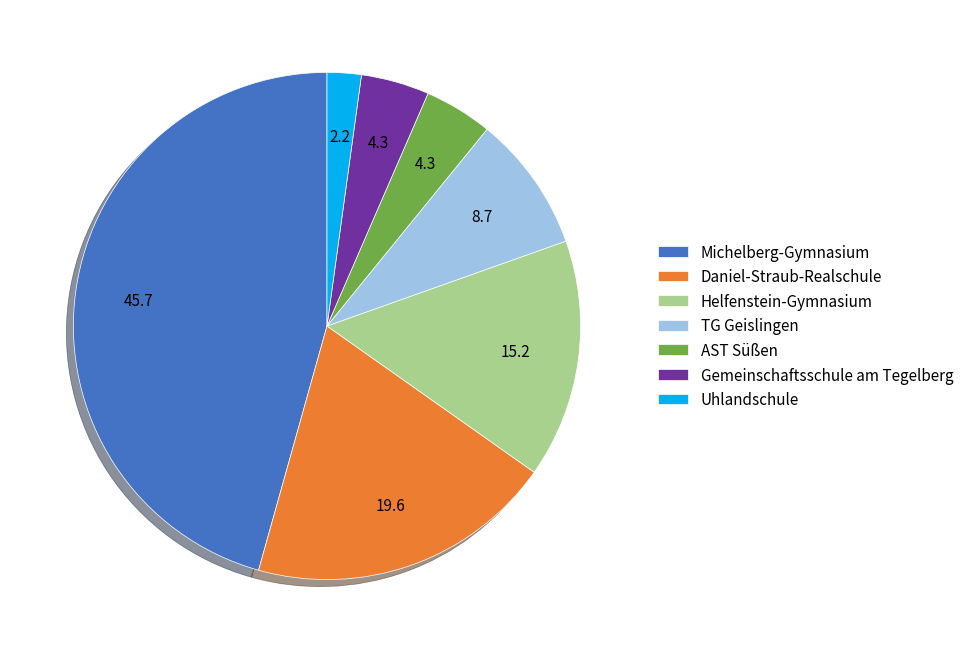

Is it true that Uhlandschule is 17% of the pie?

False